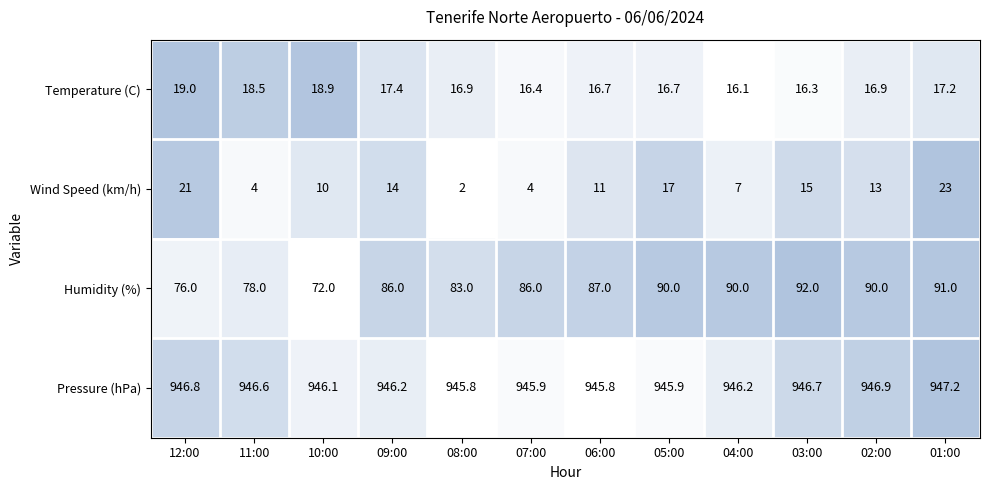

What is the total value across all series at 08:00?

1047.7